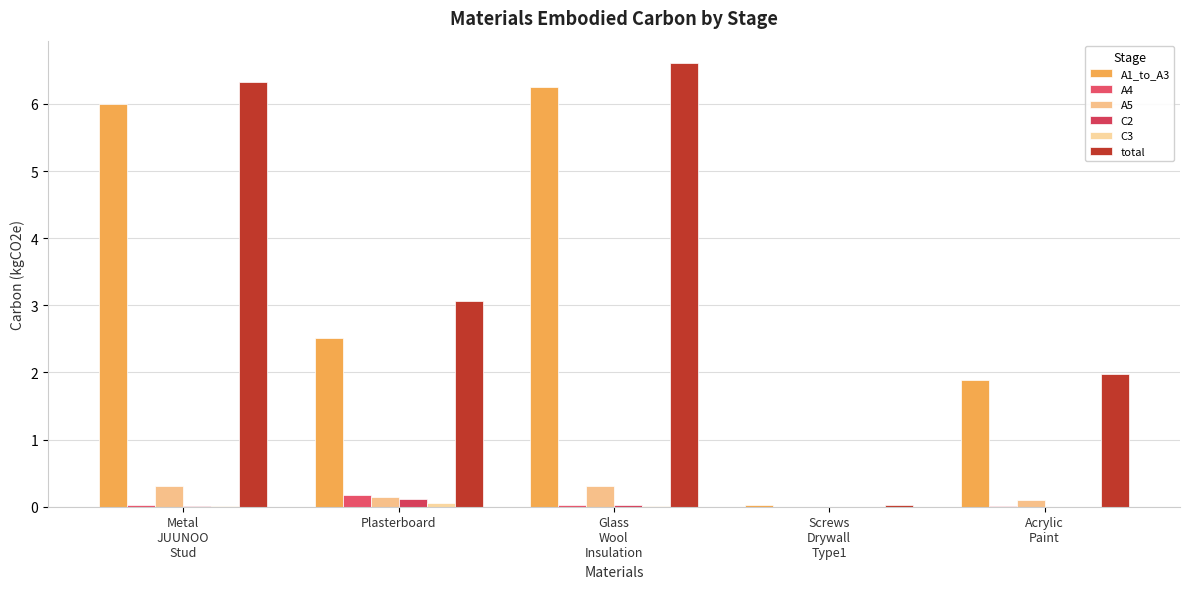

What is the difference between the second highest and minimum values in the A5 series?

0.3